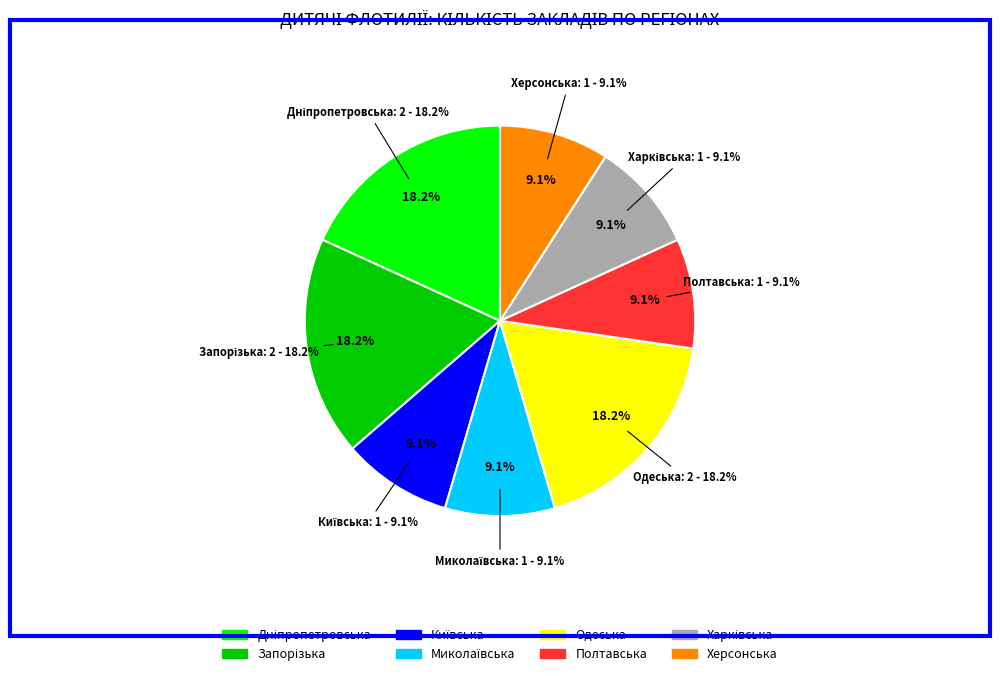

Rank the categories by value from highest to lowest.

Дніпропетровська, Запорізька, Одеська, Київська, Миколаївська, Полтавська, Харківська, Херсонська